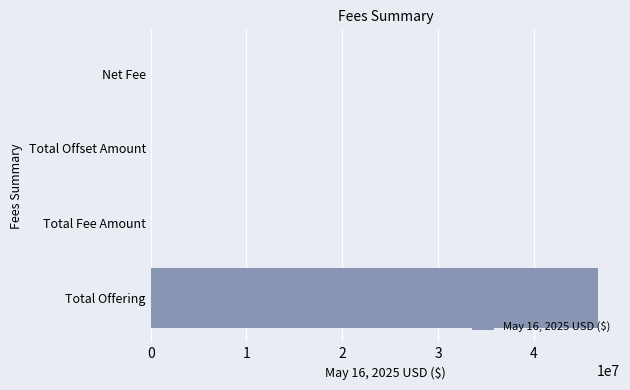

The value at Total Offset Amount is 21573647.2. True or false?

False